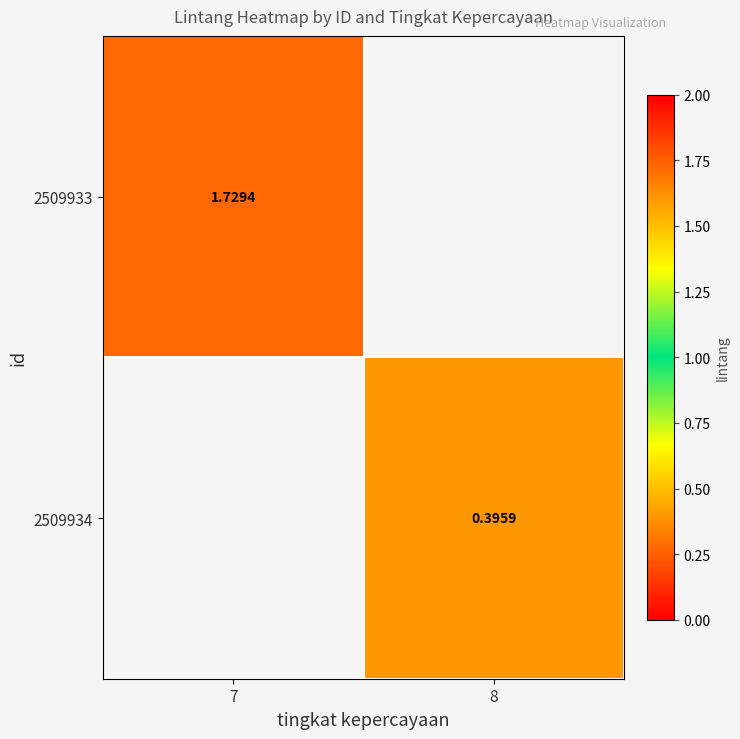

The value of 2509934 at 8 is 0.2. True or false?

False